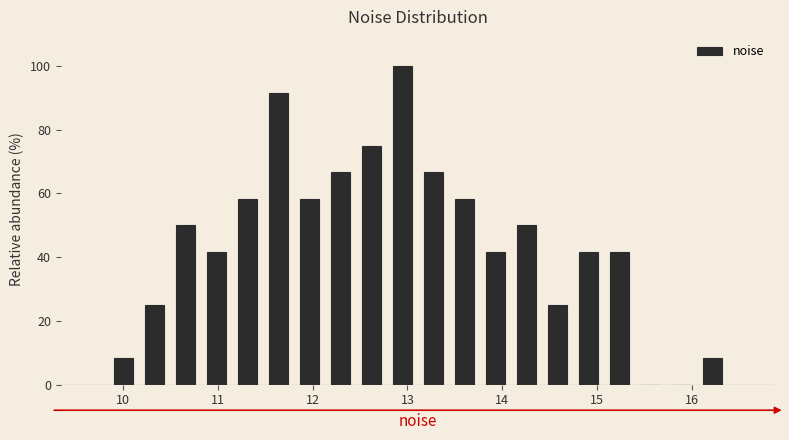

Around what value on the x-axis is the tallest bar? Give the approximate position of its centre, as read against the axis.

12.9